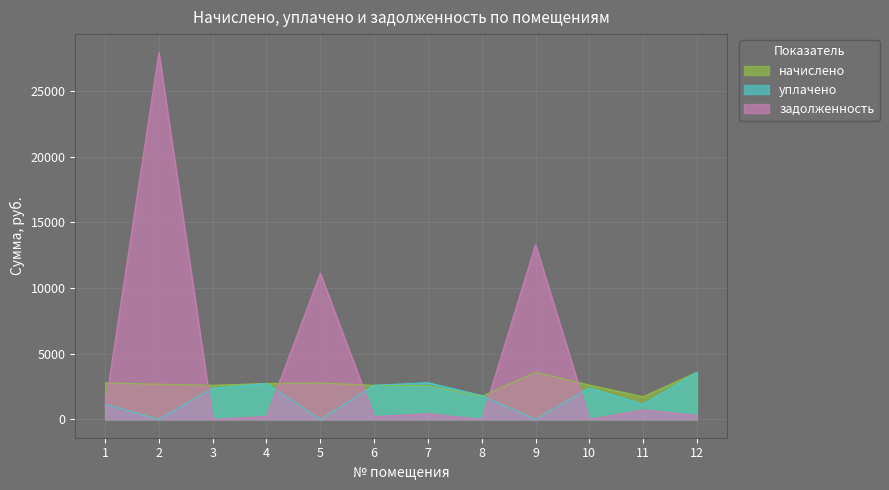

Between 3 and 6, which series saw the biggest shift?

уплачено